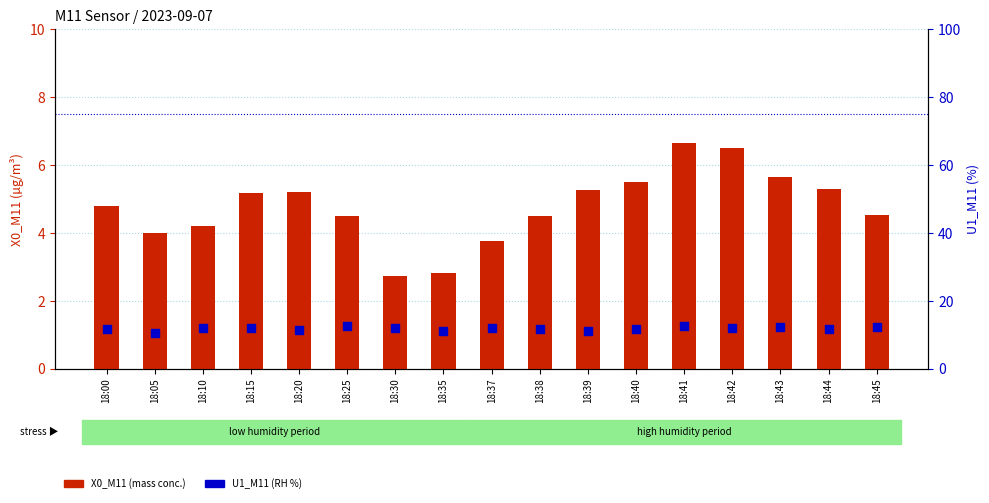

Which series has the largest Y range (max minus min)?

X0_M11 (mass conc.)